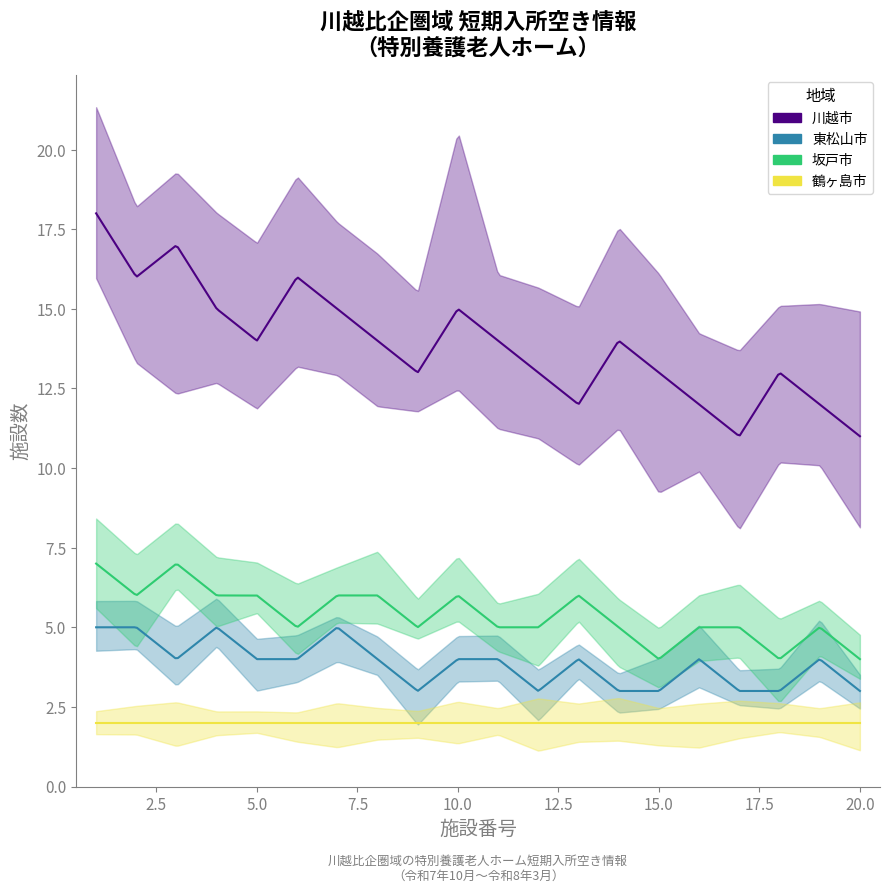

True or false: 鶴ヶ島市 has more than 2 points higher than both neighbors.

False